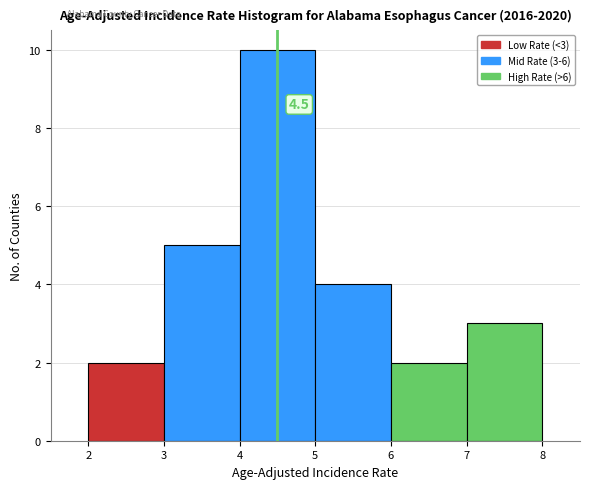

Which range on the x-axis has the tallest bar?

4 to 5